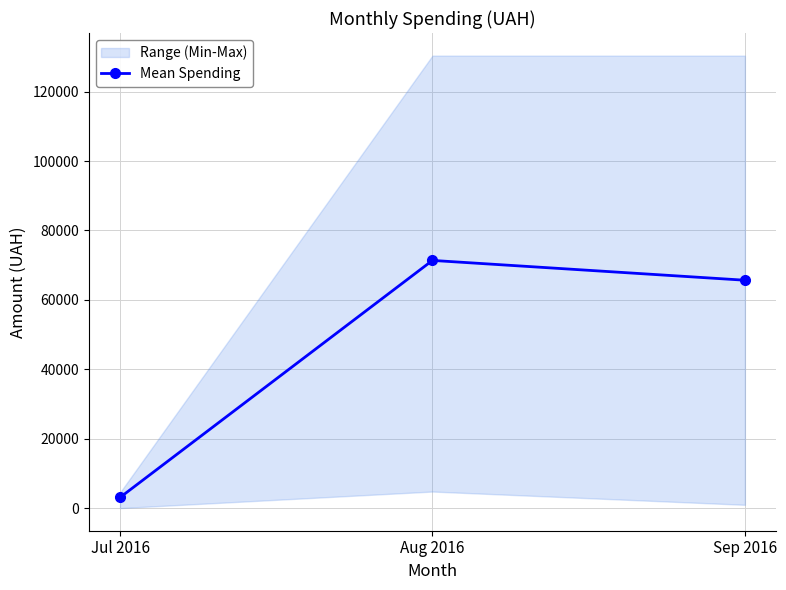

What position from the right is Aug 2016?

2